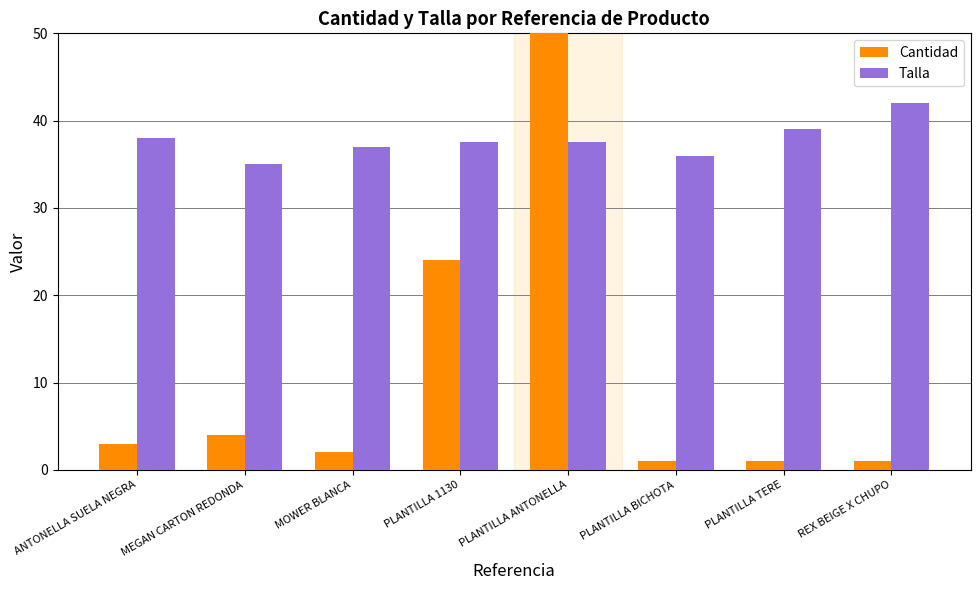

What is the smallest value displayed?

1.0